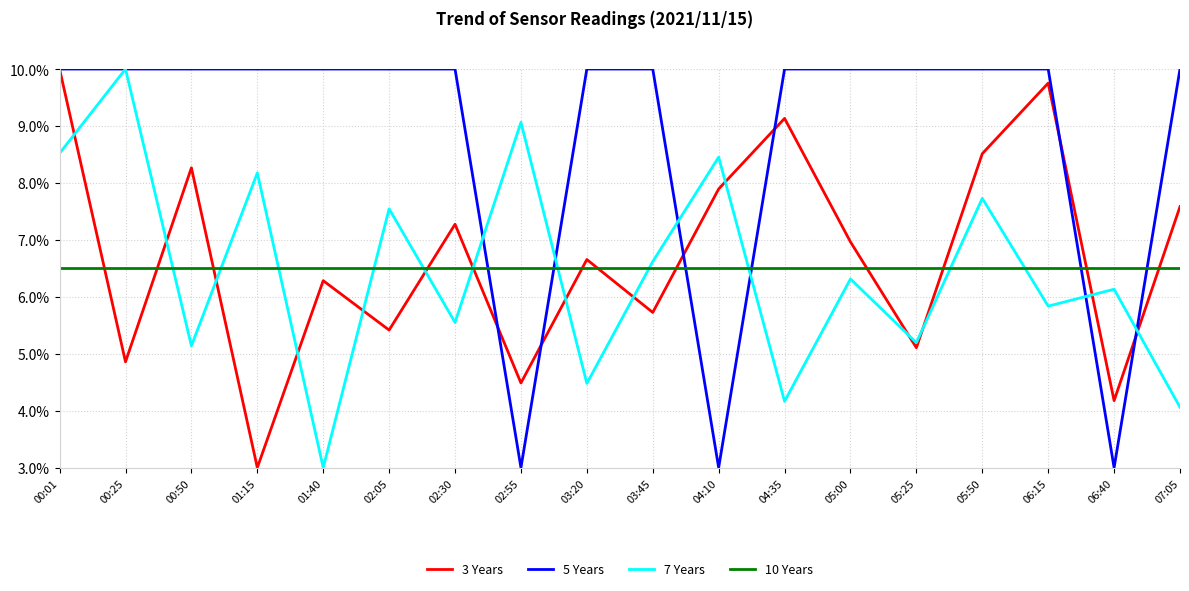

Between 05:00 and 06:40, which series saw the biggest shift?

5 Years